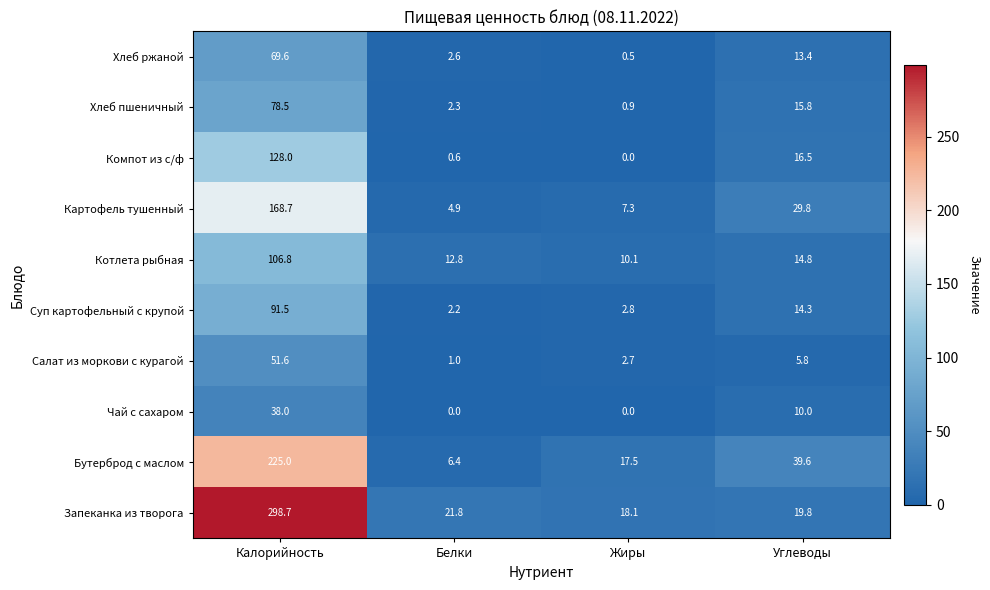

Where is Бутерброд с маслом nearest to the value 115?

Углеводы